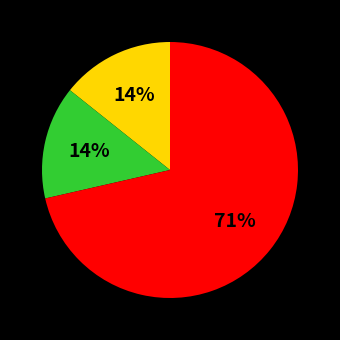

To the nearest percent, what is the average slice percentage?

33%